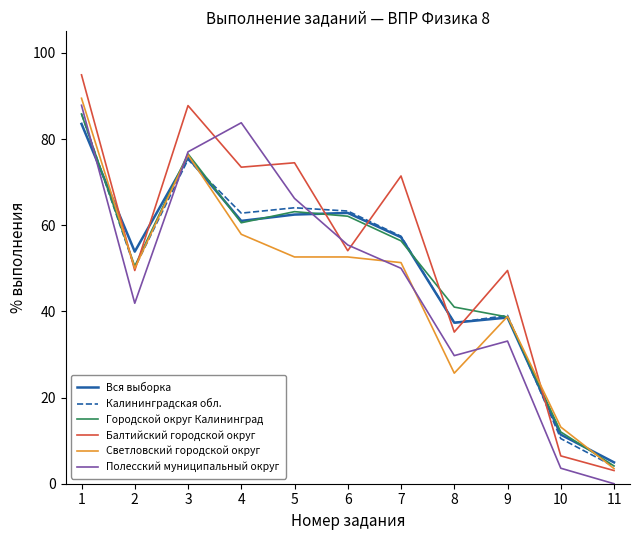

What are all the series names shown in the legend?

Вся выборка, Калининградская обл., Городской округ Калининград, Балтийский городской округ, Светловский городской округ, Полесский муниципальный округ